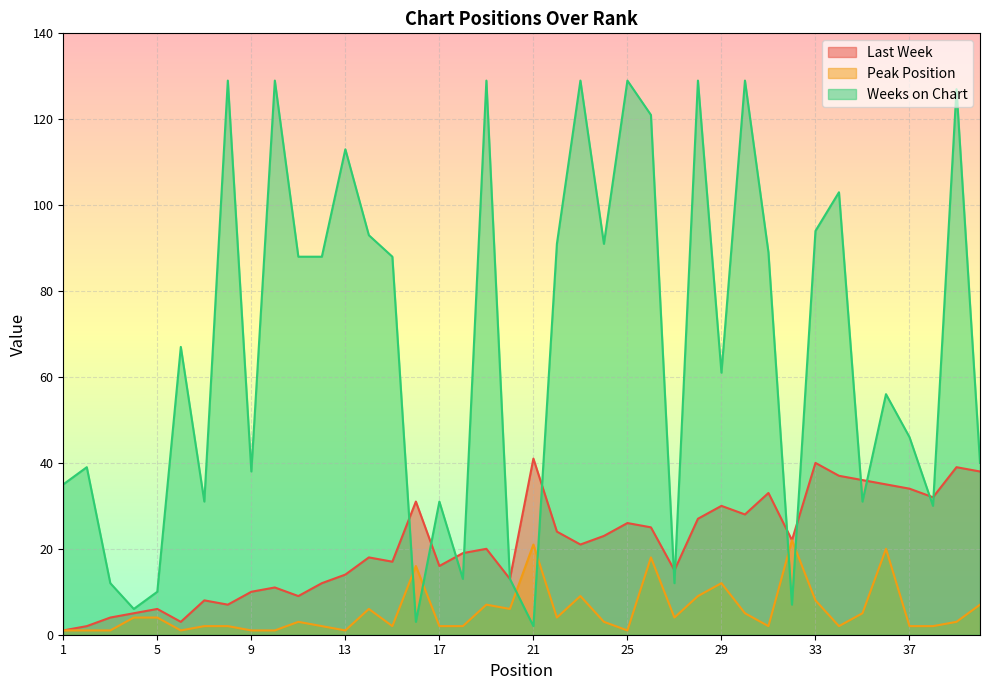

Which series changed the most between 10 and 20?

Weeks on Chart